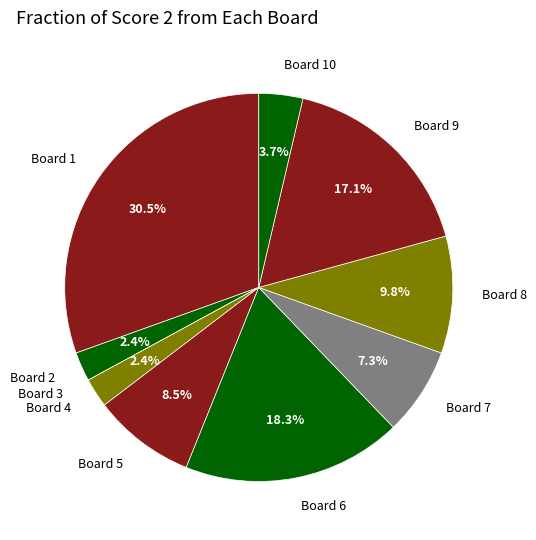

Between Board 10 and Board 1, which is larger?

Board 1